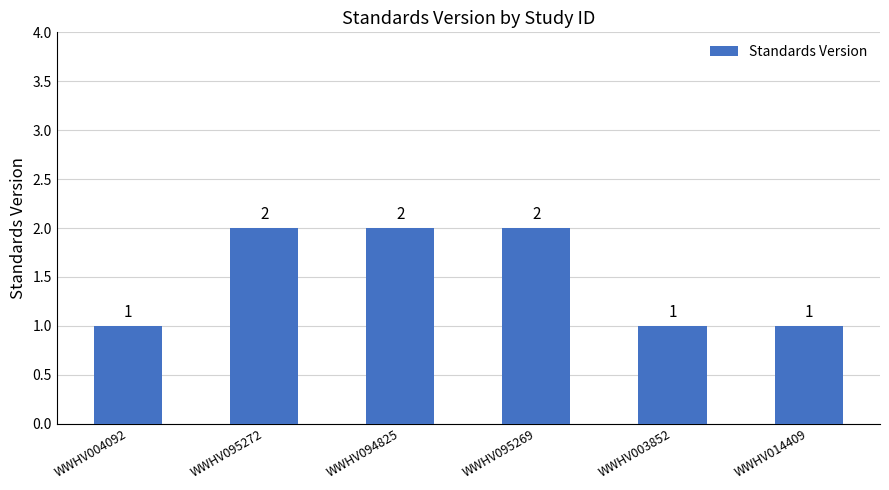

Count the values in the range 1 to 2.

6